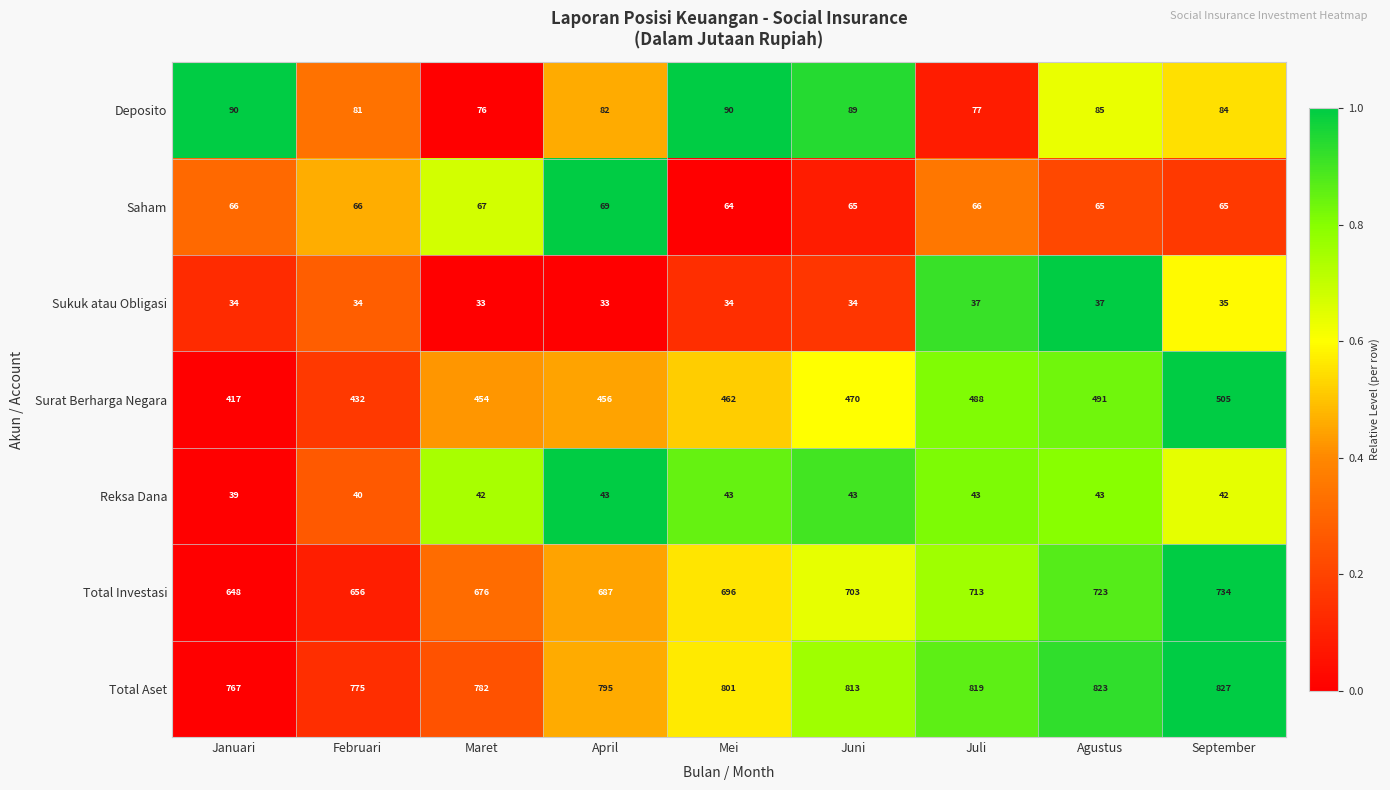

How many Reksa Dana values are between 42 and 43?

7